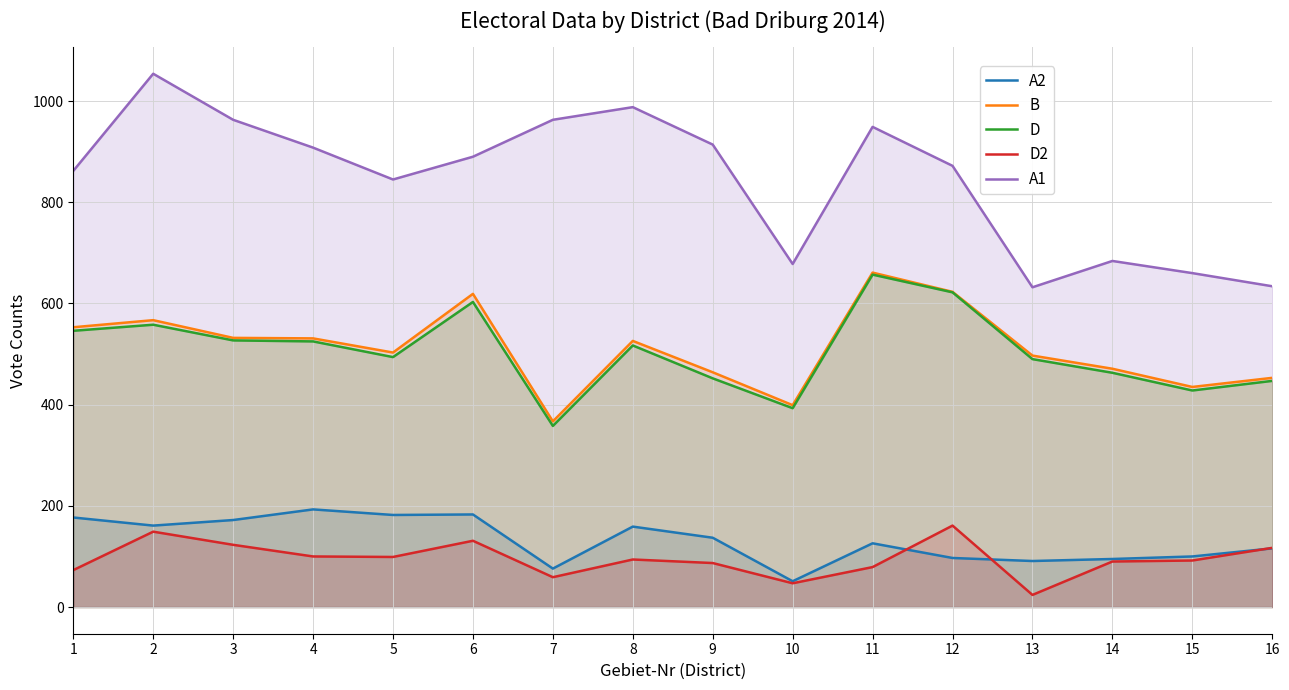

Is it true that D equals 147 at 11?

False